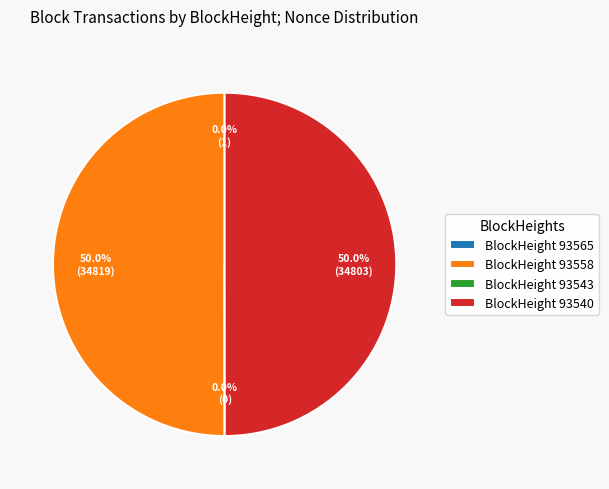

How many slices are in this pie chart?

4